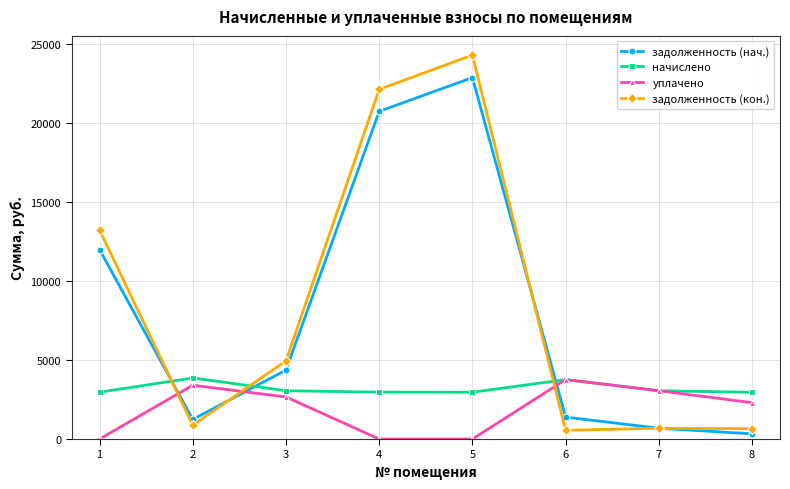

What is the greatest value displayed?

24304.6